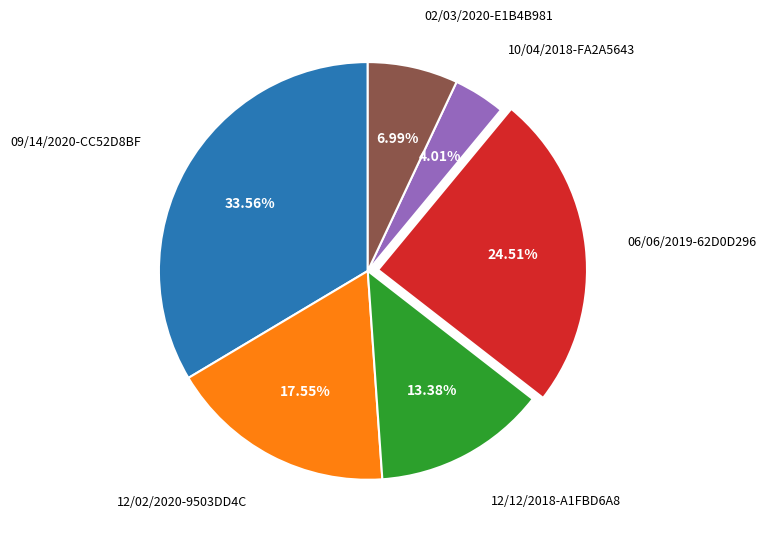

Is there any slice that represents more than half of the pie?

No